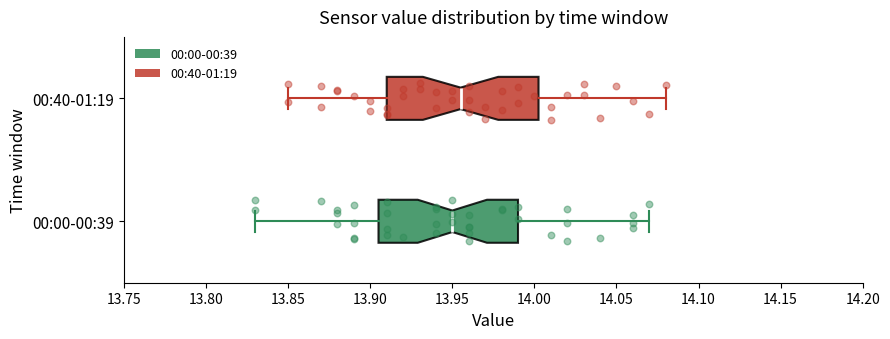

Which box's median line is the furthest to the left?

00:00-00:39